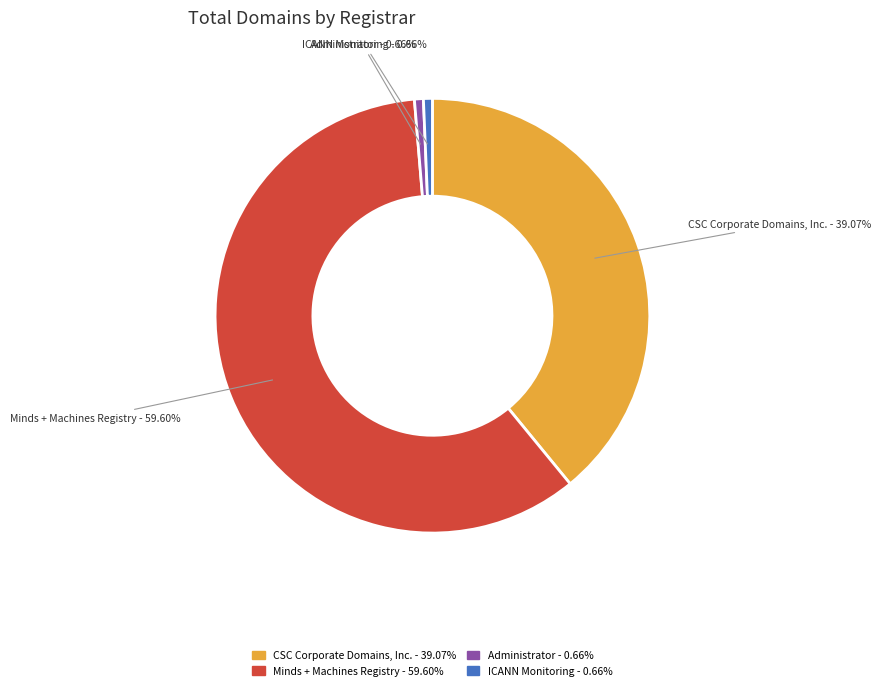

What is the largest slice in the pie chart?

Minds + Machines Registry